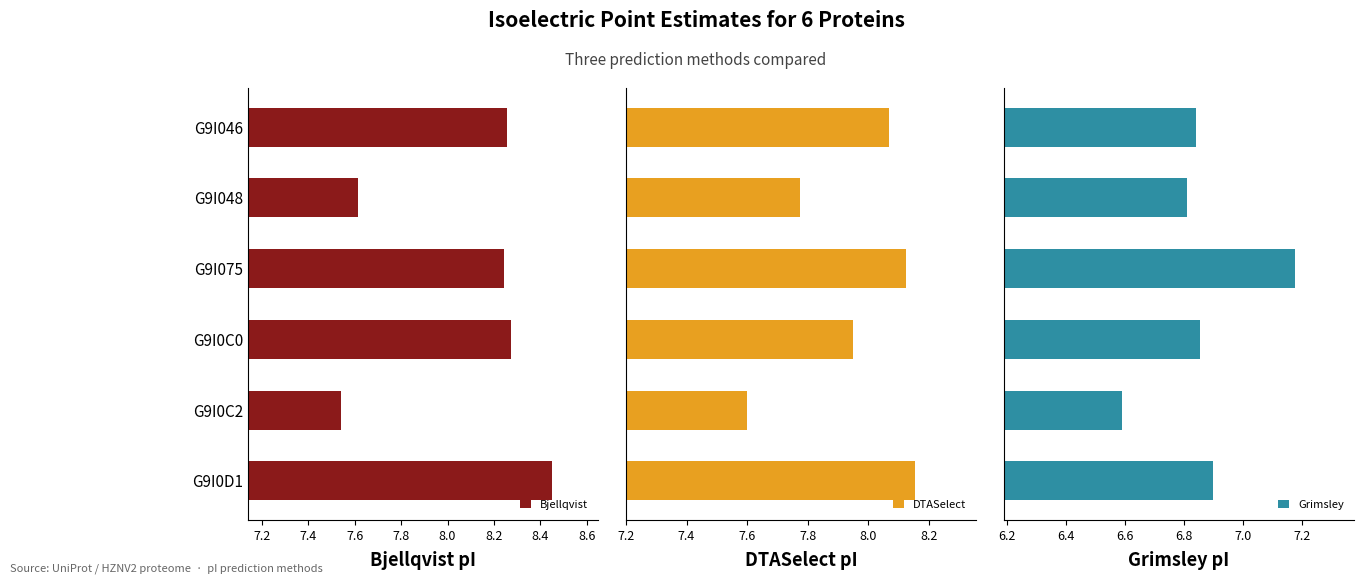

At which label does Bjellqvist reach its minimum?

G9I0C2